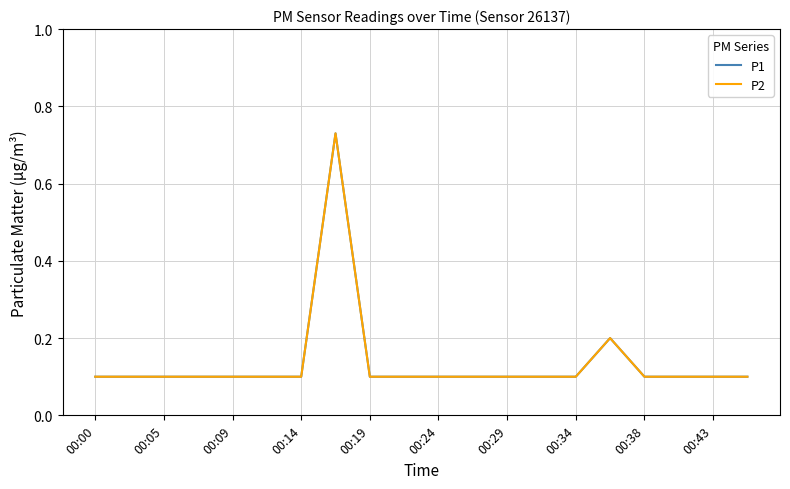

List the series in order of their peak value, highest first.

P1, P2